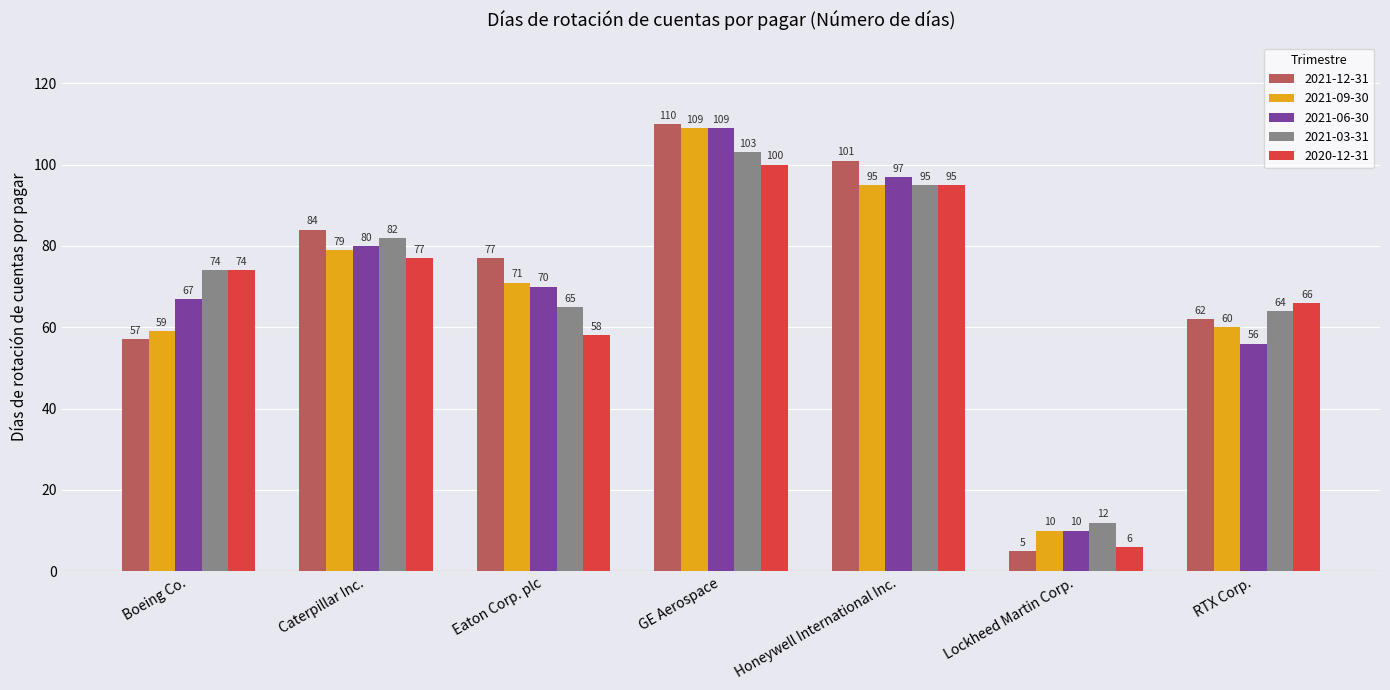

Rank the categories by 2021-12-31 value from lowest to highest.

Lockheed Martin Corp., Boeing Co., RTX Corp., Eaton Corp. plc, Caterpillar Inc., Honeywell International Inc., GE Aerospace